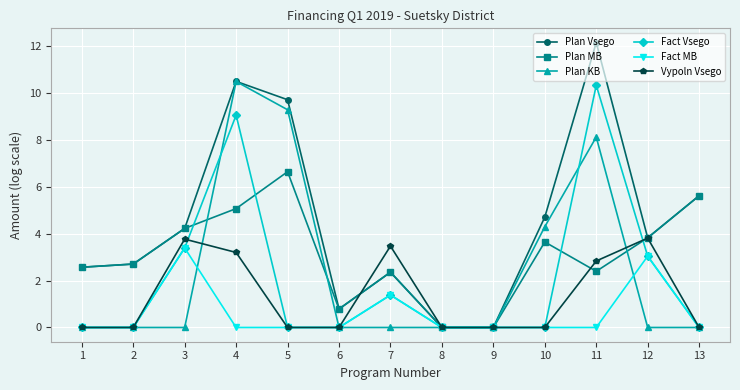

In Plan Vsego, how many points are higher than both neighbors (excluding endpoints)?

3